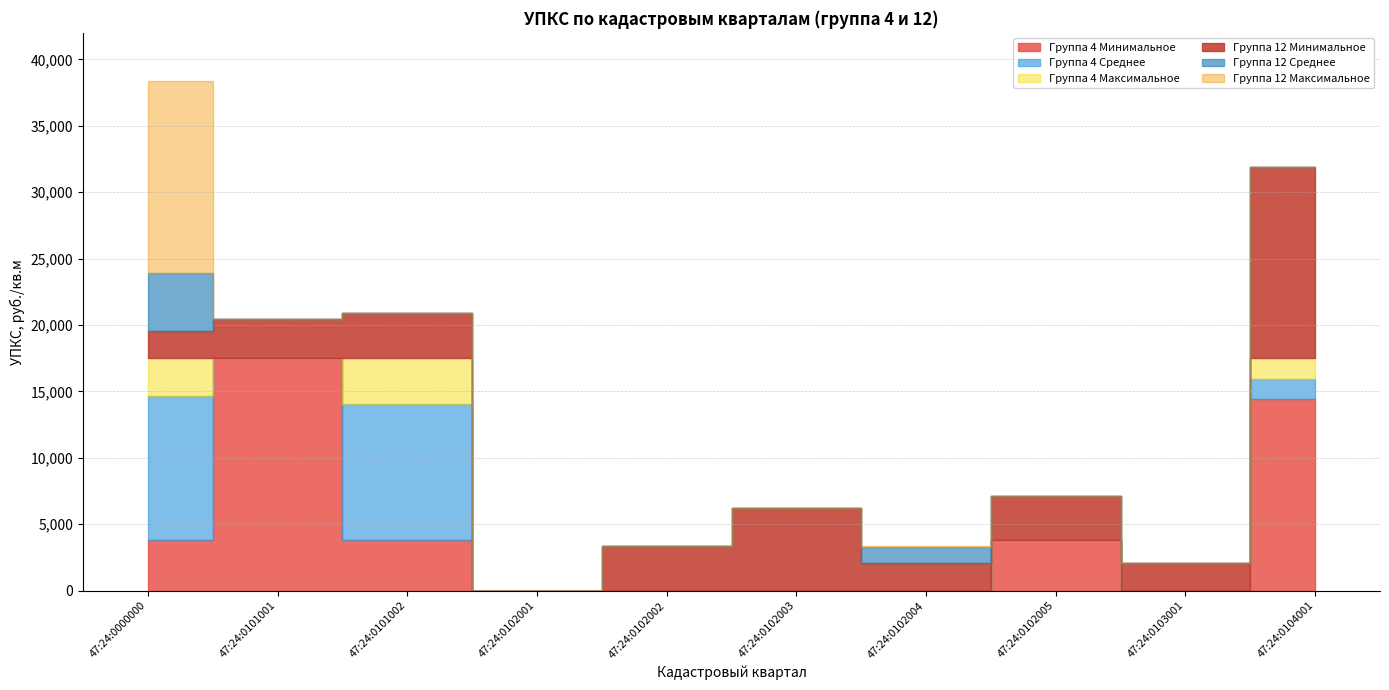

Which has a higher value, 47:24:0104001 or 47:24:0102005?

47:24:0104001